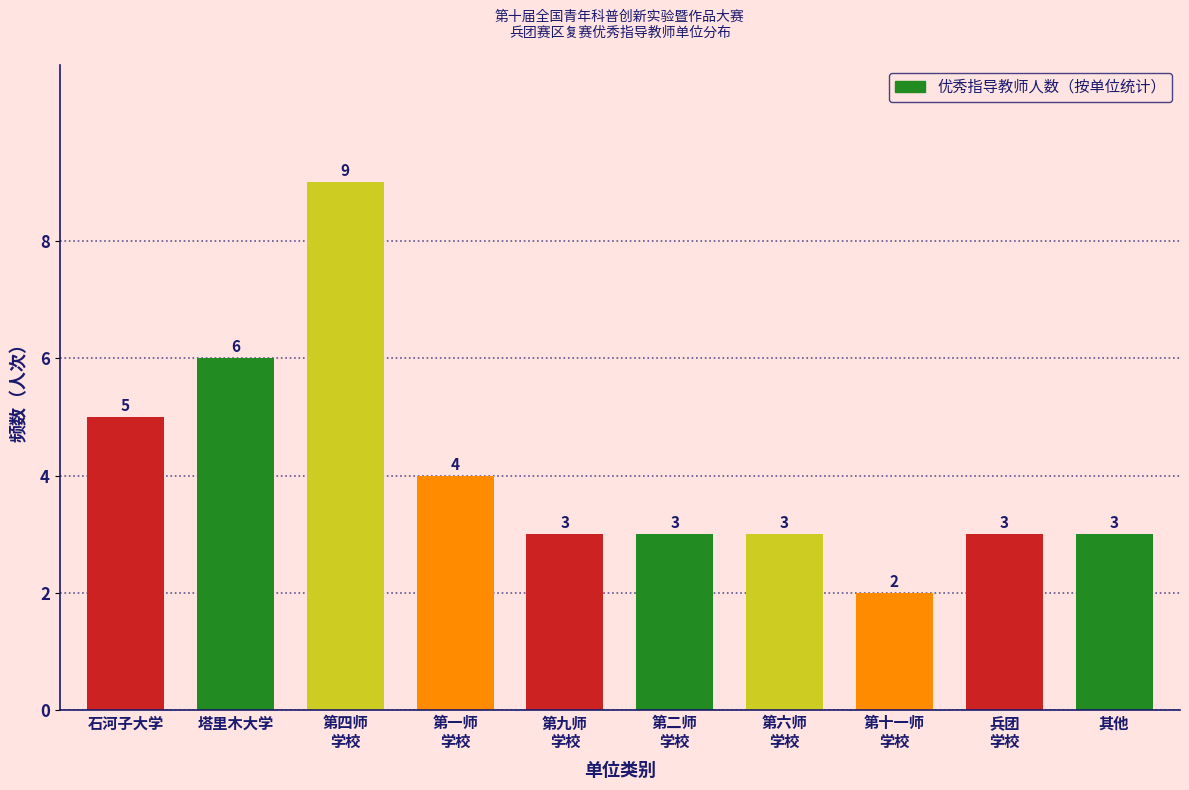

Reading left to right, what are all the values shown in this chart?

5	6	9	4	3	3	3	2	3	3